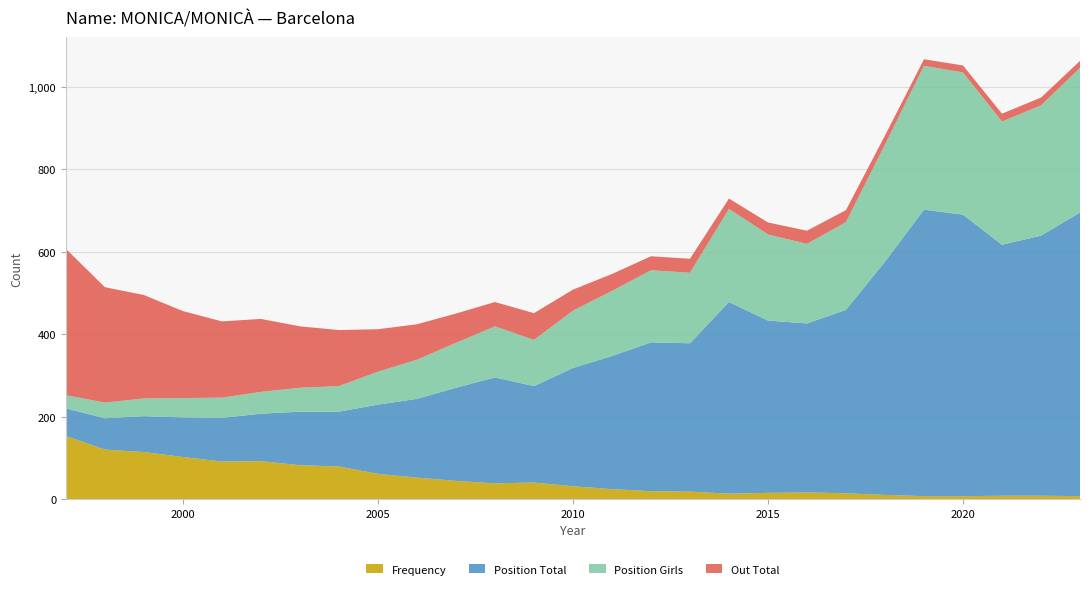

Reading right to left, extract all data points from this chart.

Frequency: 2023=7	2022=8	2021=8	2020=7	2019=7	2018=10	2017=14	2016=16	2015=15	2014=13	2013=18	2012=19	2011=24	2010=31	2009=40	2008=38	2007=44	2006=52	2005=61	2004=79	2003=82	2002=92	2001=91	2000=102	1999=114	1998=120	1997=153
Position Total: 2023=688	2022=631	2021=609	2020=683	2019=695	2018=566	2017=445	2016=410	2015=418	2014=465	2013=360	2012=361	2011=323	2010=287	2009=234	2008=257	2007=226	2006=191	2005=168	2004=133	2003=130	2002=115	2001=106	2000=96	1999=87	1998=76	1997=67
Position Girls: 2023=351	2022=316	2021=299	2020=345	2019=349	2018=284	2017=213	2016=193	2015=209	2014=226	2013=171	2012=175	2011=158	2010=139	2009=112	2008=124	2007=109	2006=95	2005=80	2004=62	2003=58	2002=53	2001=49	2000=47	1999=43	1998=38	1997=32
Out Total: 2023=17	2022=19	2021=19	2020=17	2019=16	2018=22	2017=29	2016=32	2015=29	2014=25	2013=34	2012=34	2011=41	2010=51	2009=65	2008=59	2007=71	2006=86	2005=103	2004=136	2003=149	2002=177	2001=185	2000=211	1999=251	1998=280	1997=355